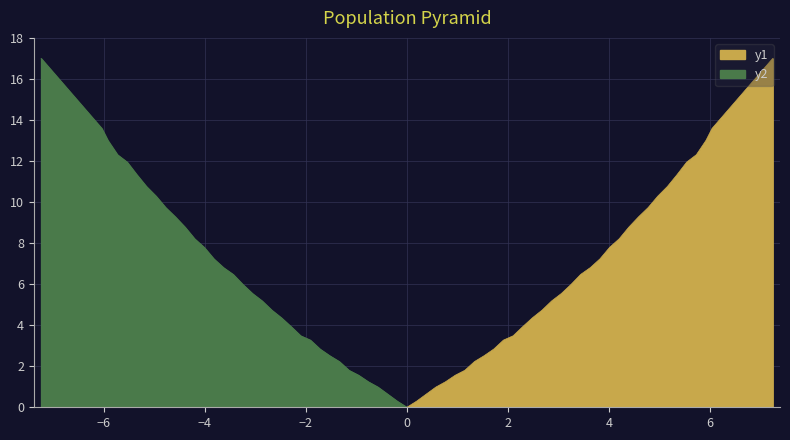

How many categories are shown in the chart?

39